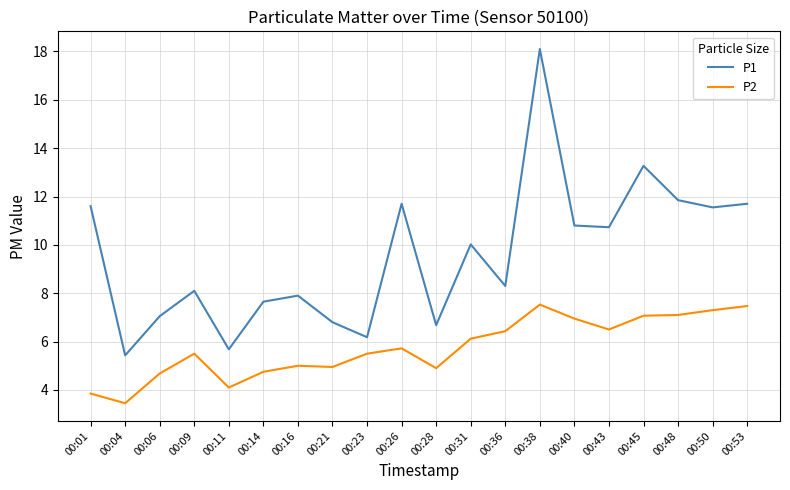

Is the value of P2 at 00:38 greater than the value of P1 at 00:16?

No